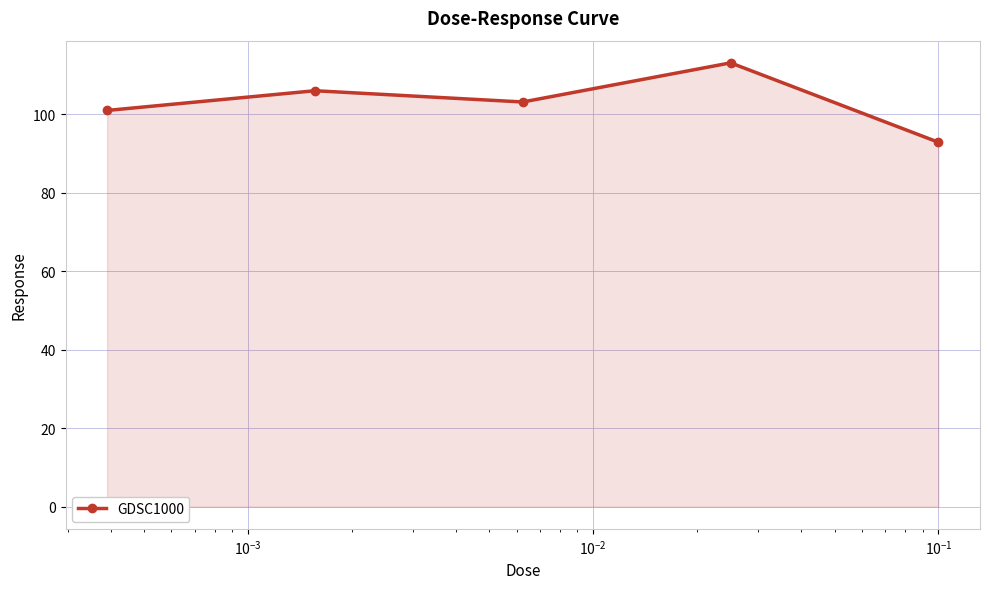

What is the difference between the second highest and minimum values?

13.1